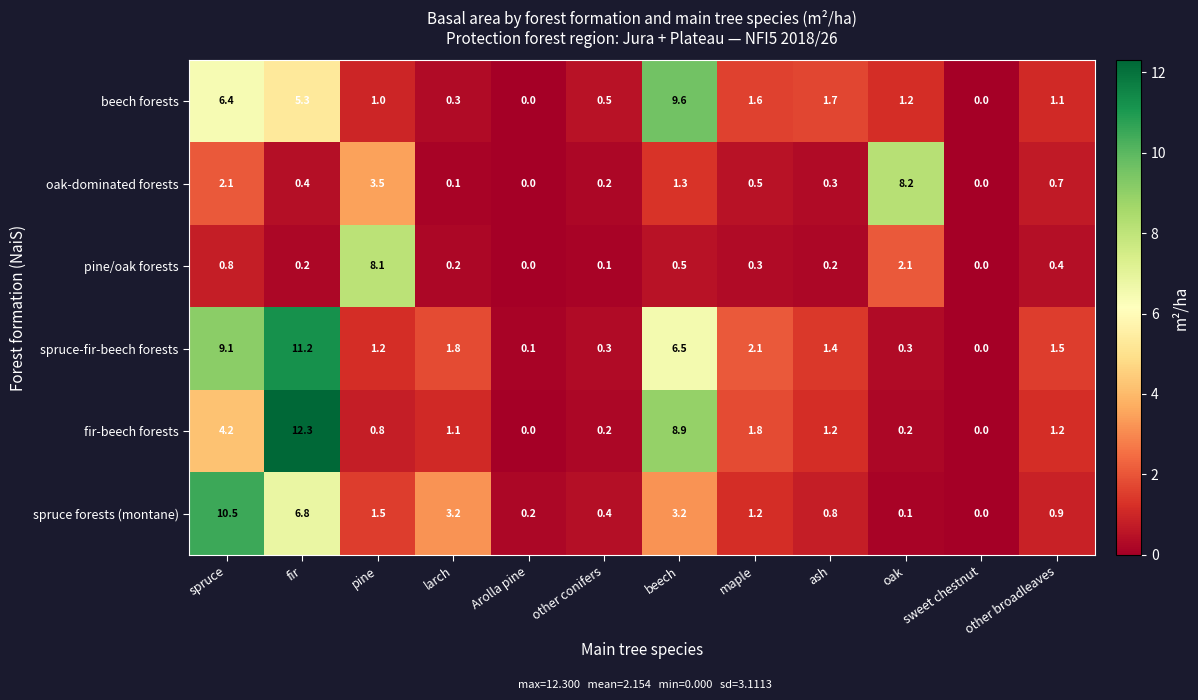

What is the sum of the fir-beech forests values at spruce and pine?

5.0